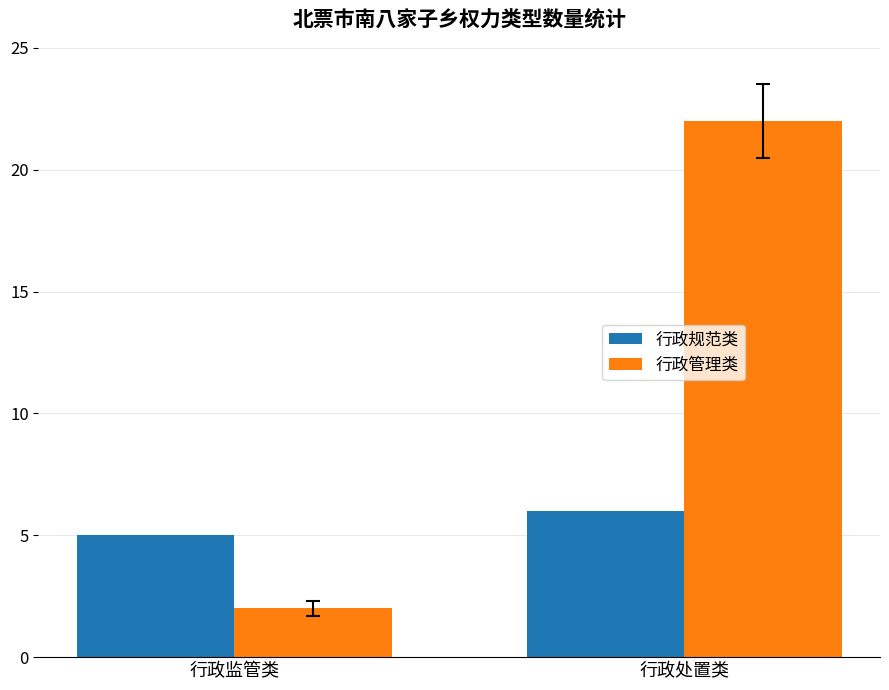

What is the minimum value shown in the chart?

2